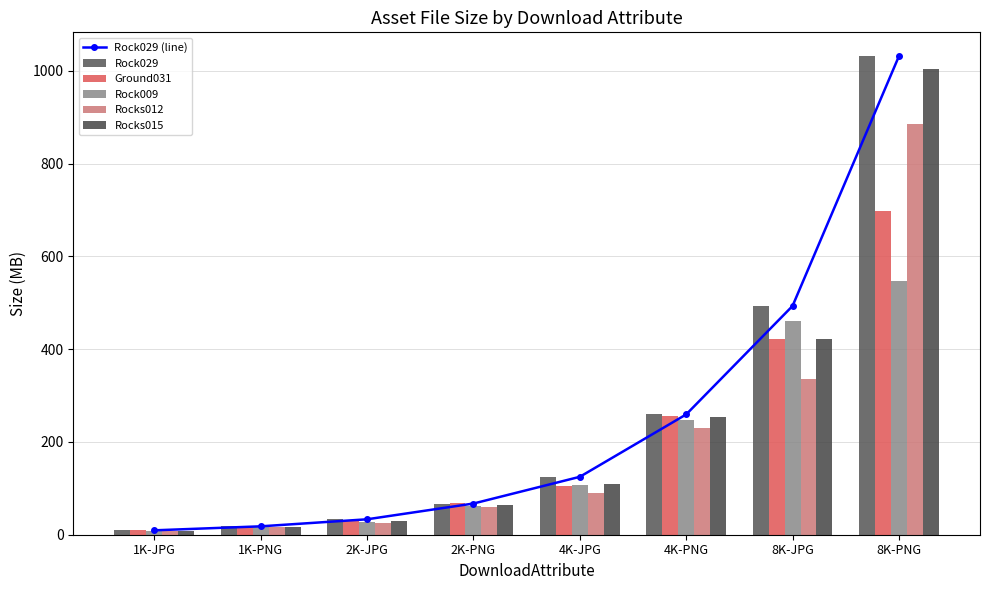

What is the sum of all Rock029 (line) values?

2036.5